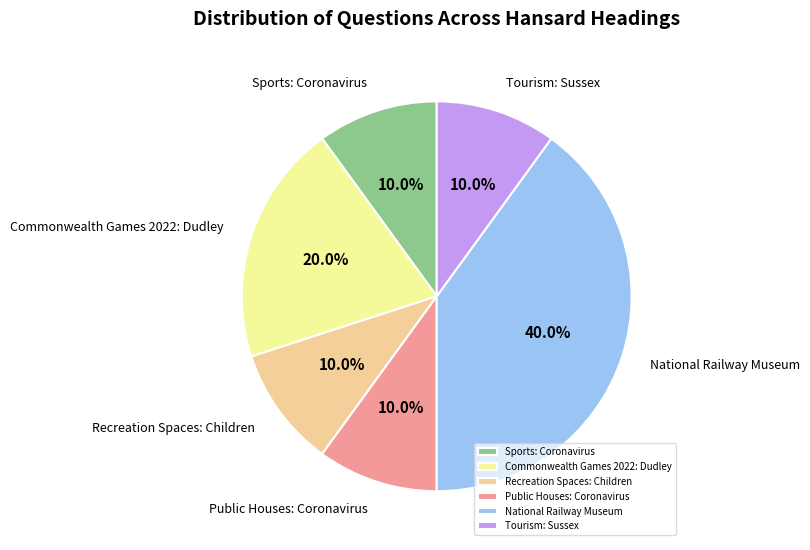

True or false: Sports: Coronavirus accounts for 10% of the total.

True